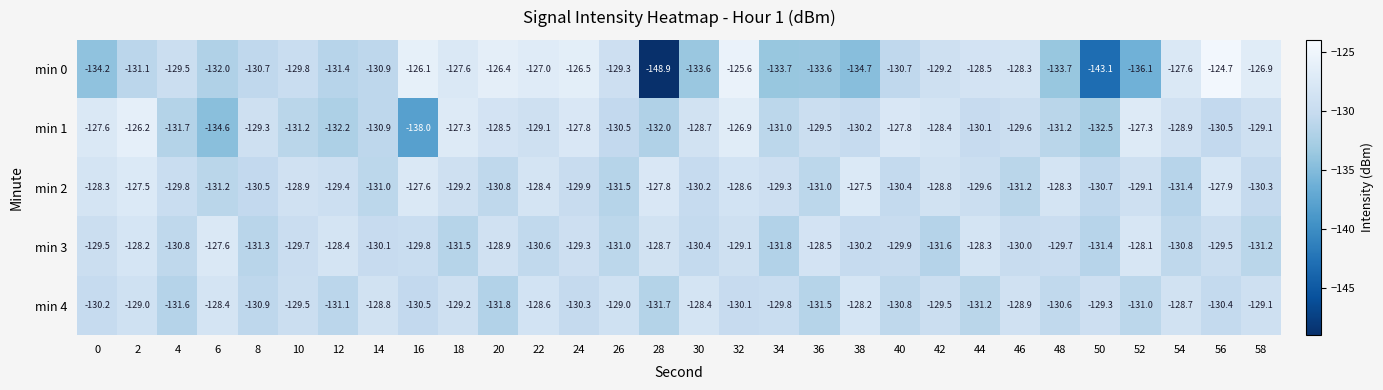

The value of min 0 at 58 is -126.9. True or false?

True